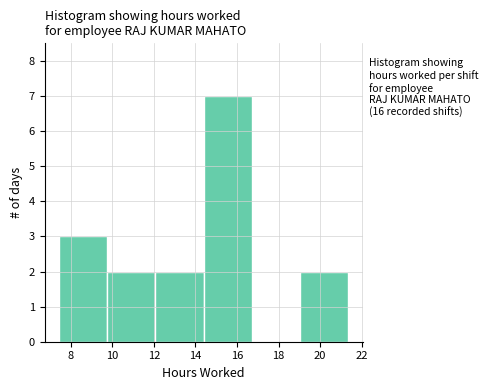

Over which range of the x-axis is the bar tallest?

14.4 to 16.8